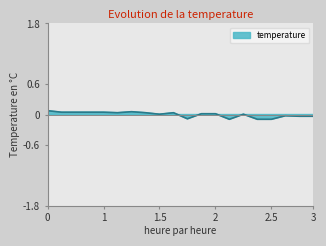

What is the change in value from 00:16 to 00:48?

-0.1